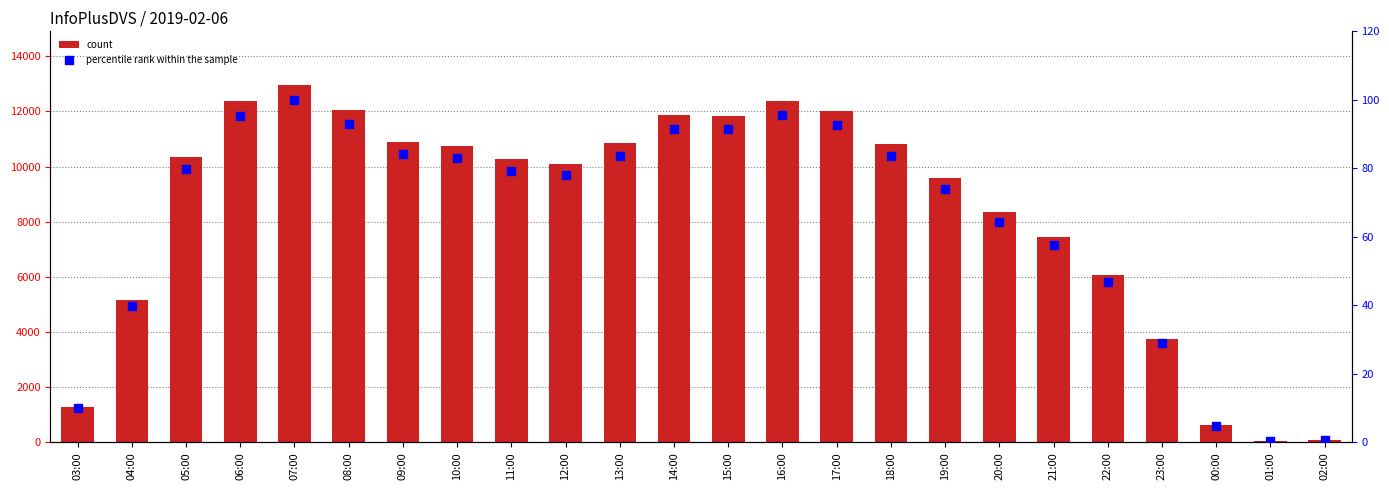

Which series reaches the minimum Y coordinate?

percentile rank within the sample